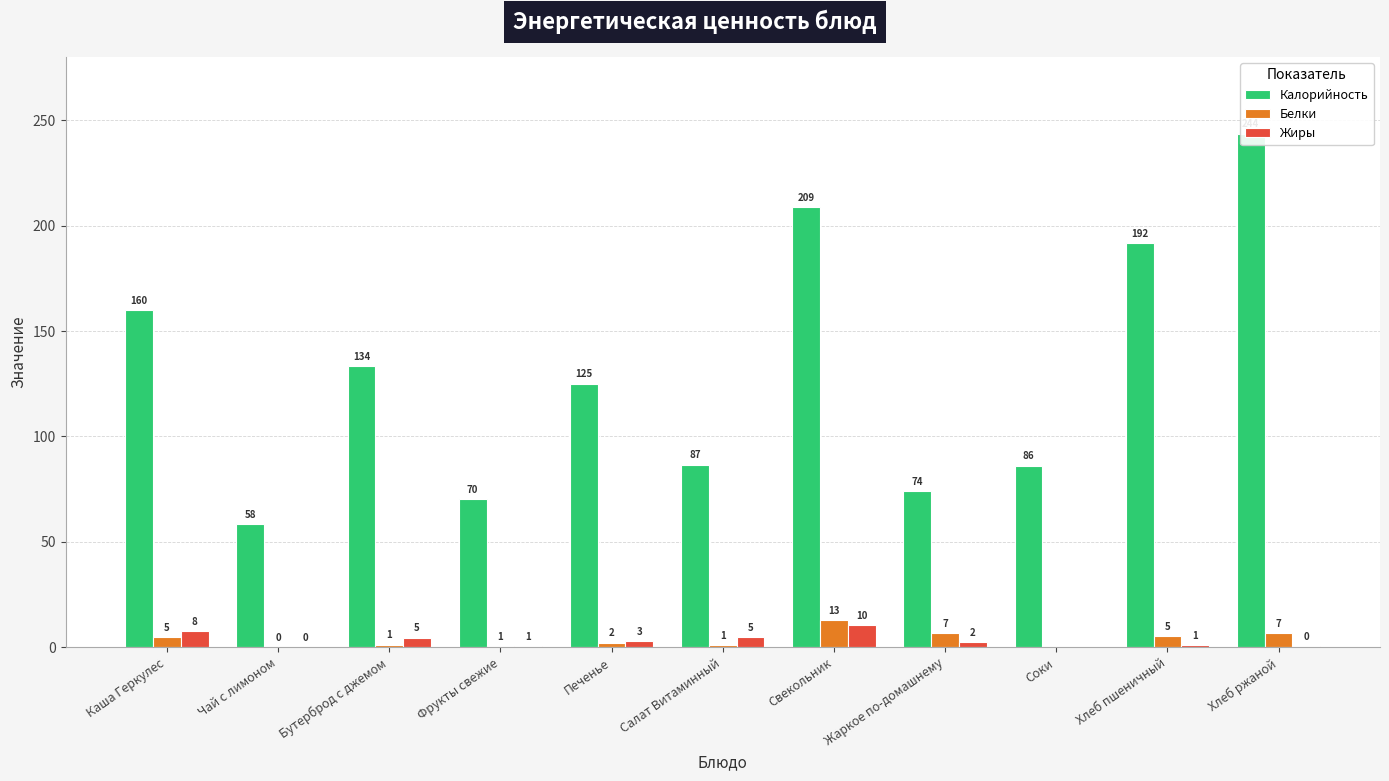

What is the label of the 11th bar from the left?

Хлеб ржаной